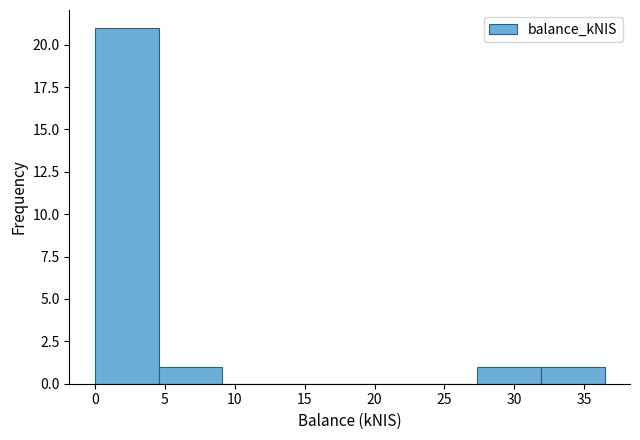

Over which range of the x-axis is the bar tallest?

0.0 to 4.5